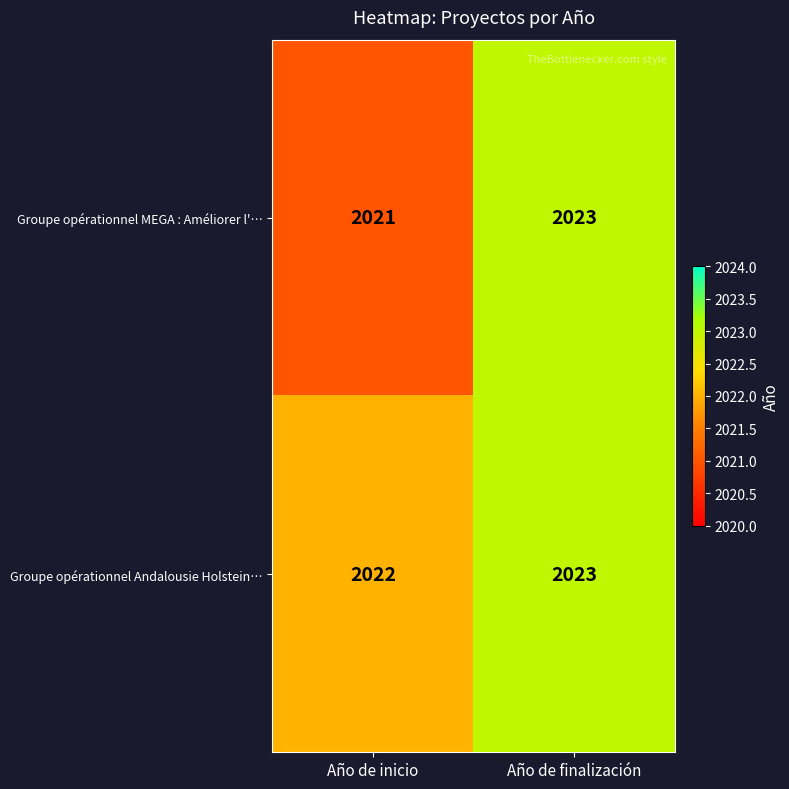

Reading left to right, transcribe all the data shown in this chart.

Groupe opérationnel MEGA : Améliorer l'…: Año de inicio=2021	Año de finalización=2023
Groupe opérationnel Andalousie Holstein…: Año de inicio=2022	Año de finalización=2023